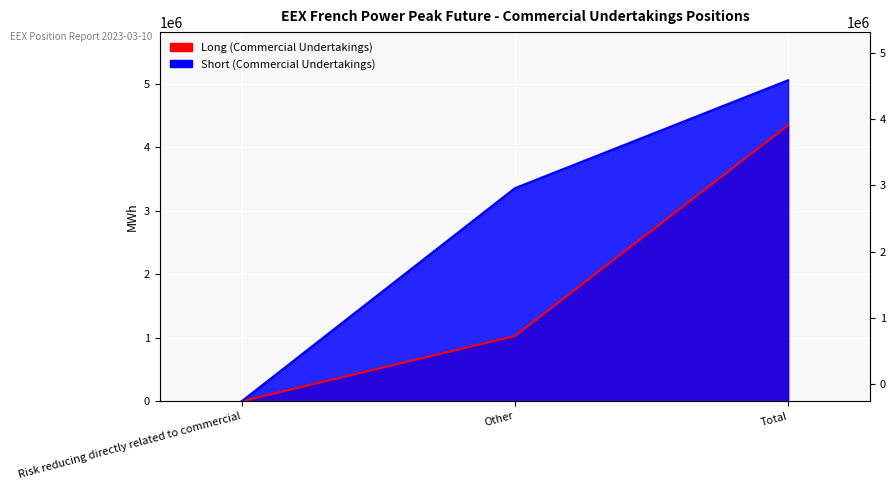

At how many categories does at least one series exceed 3586126?

1